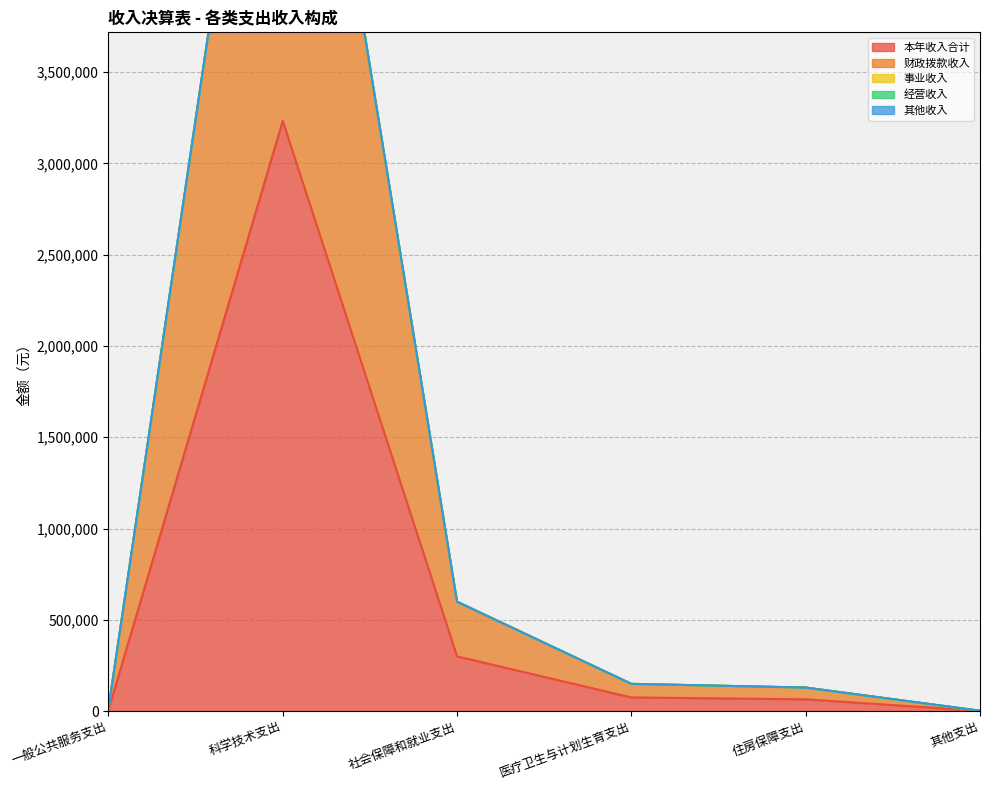

At which category is the sum across all series the highest?

科学技术支出